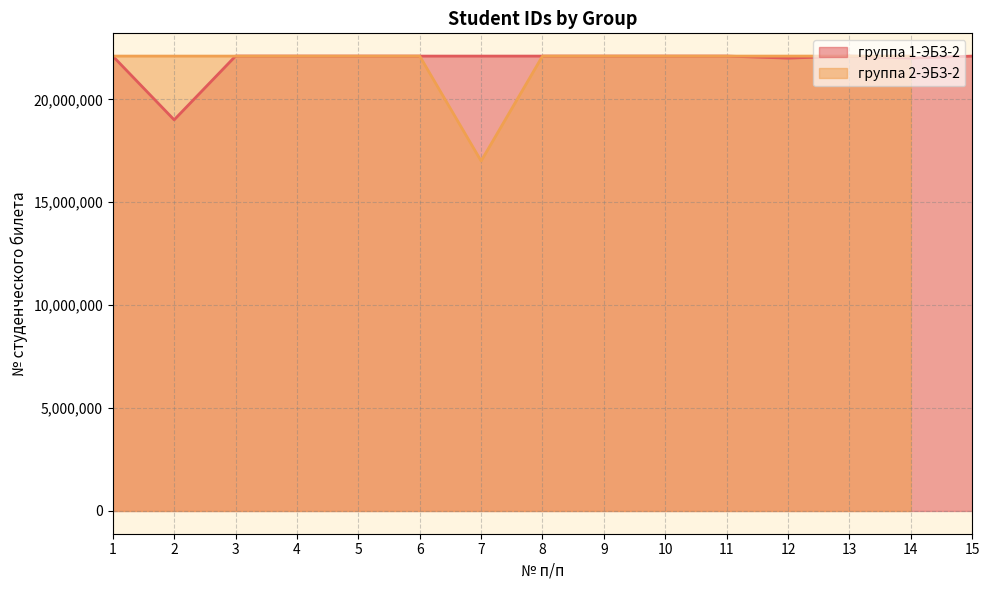

True or false: the data shows 9278634 at 1.

False